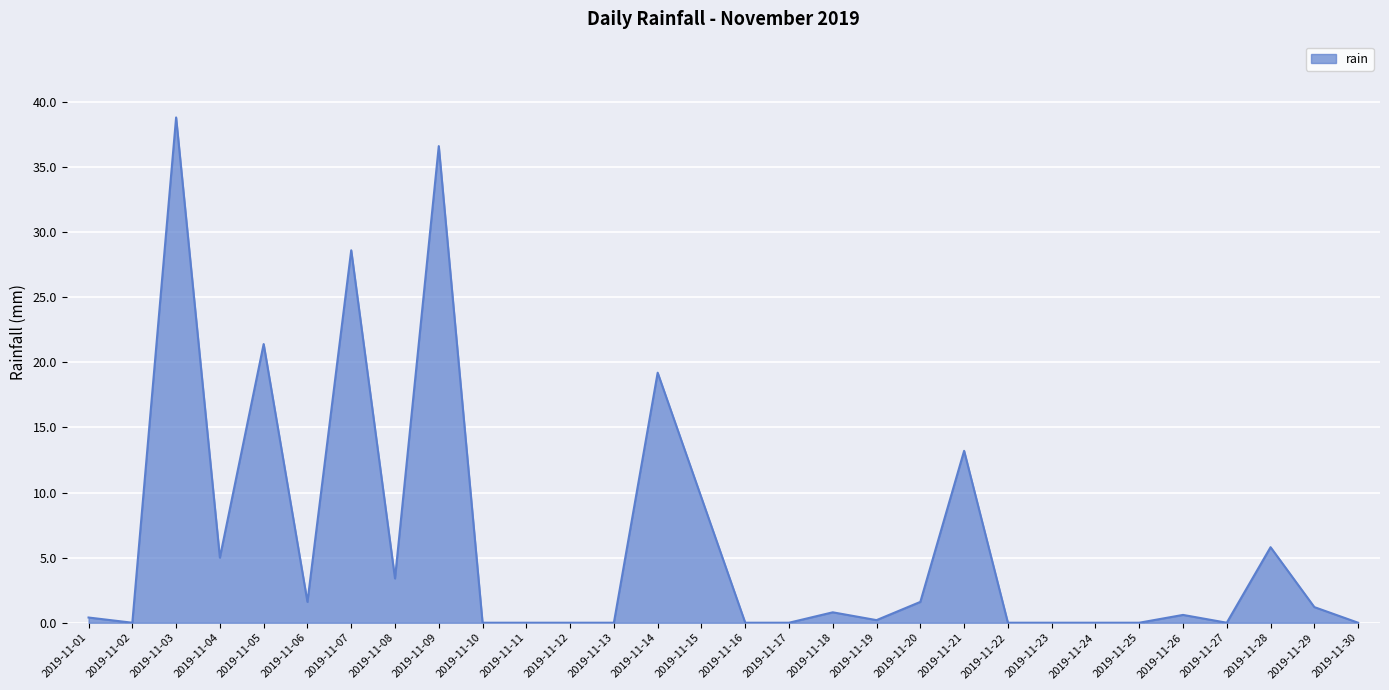

The chart shows a value of -19.7 at 2019-11-10. True or false?

False